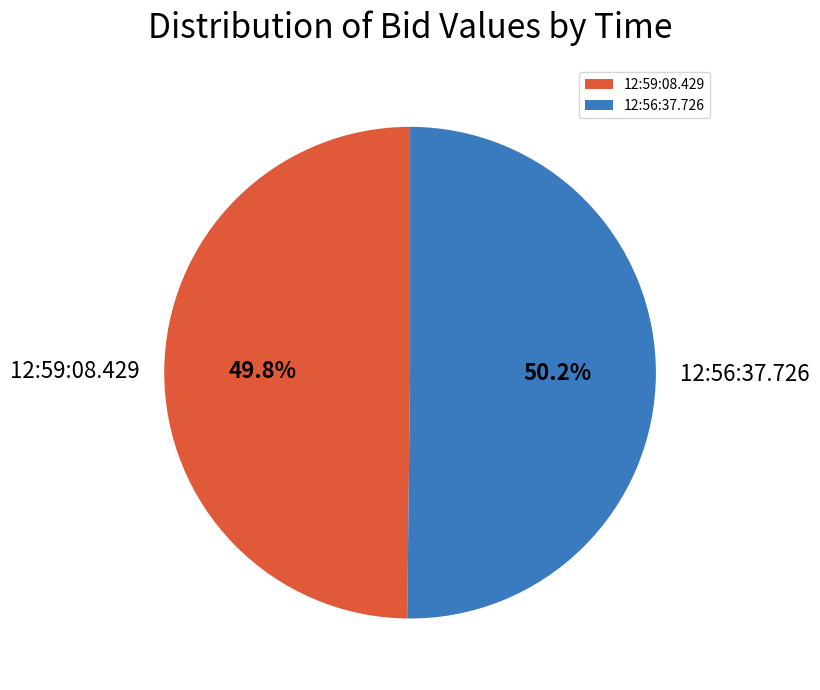

Is it true that 12:56:37.726 is 50% of the pie?

True